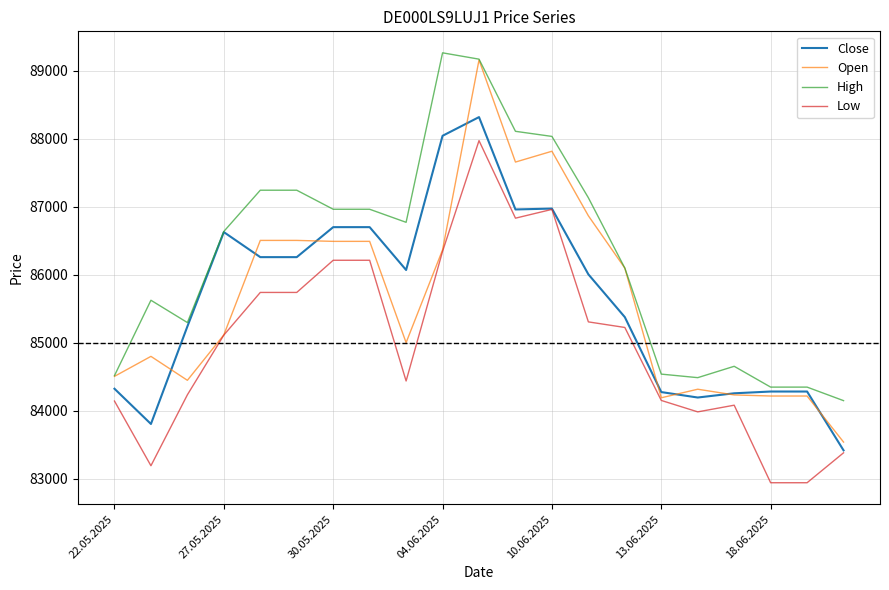

Which series has the largest range (max minus min)?

Open